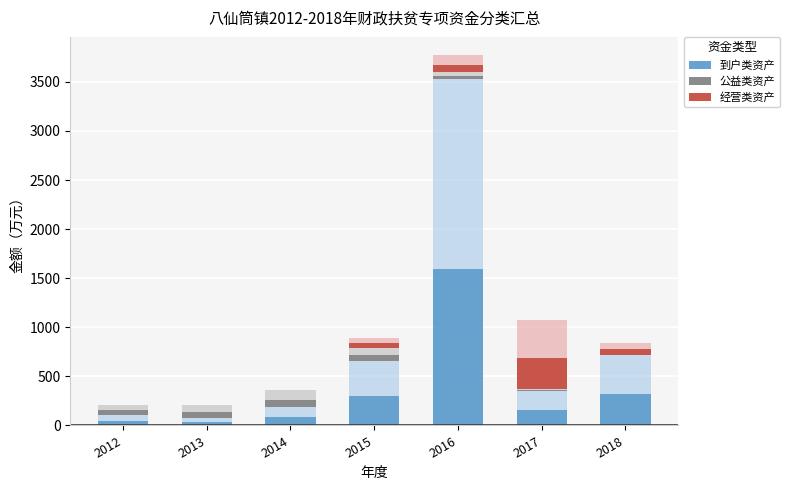

At how many categories does at least one series exceed 1127?

1